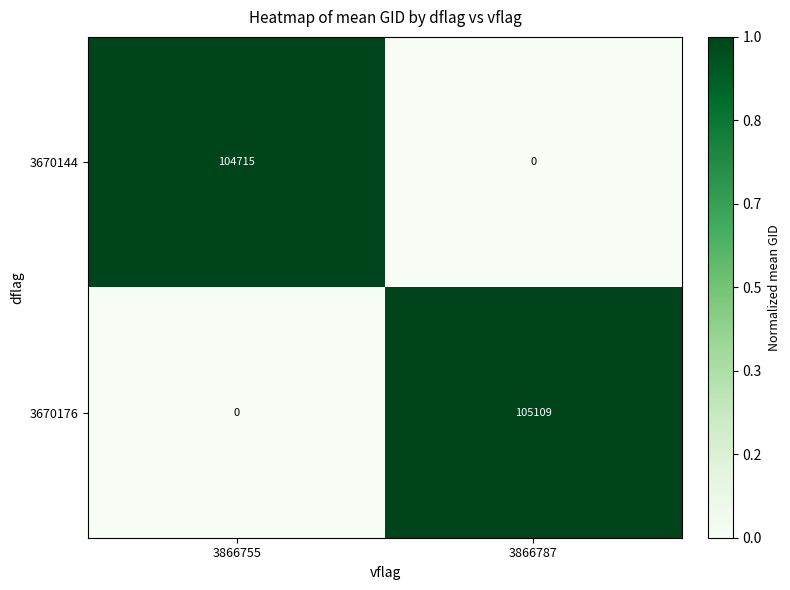

The value of 3670144 at 3866787 is 0. True or false?

True